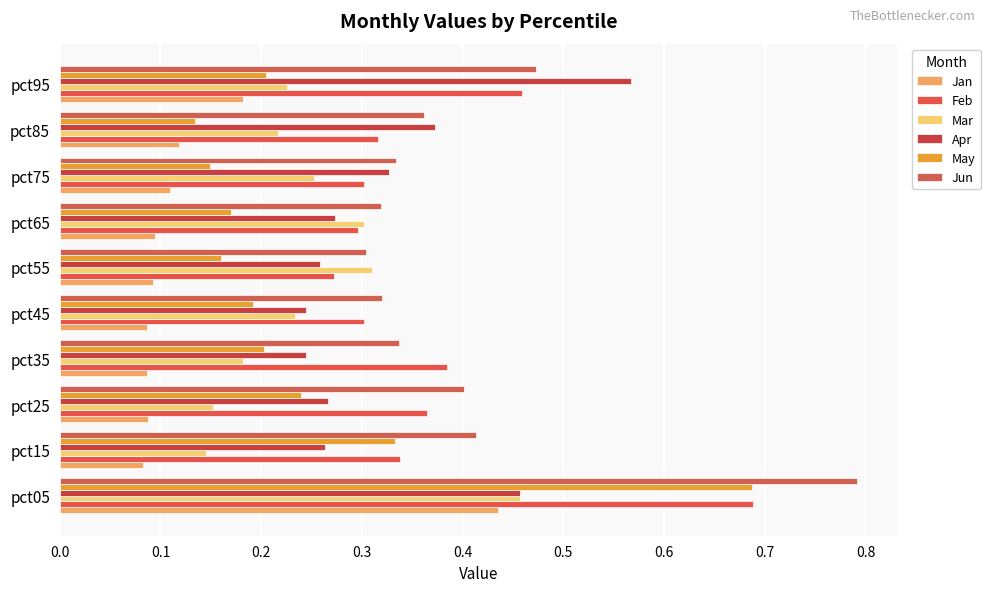

Count the number of data series in this chart.

6